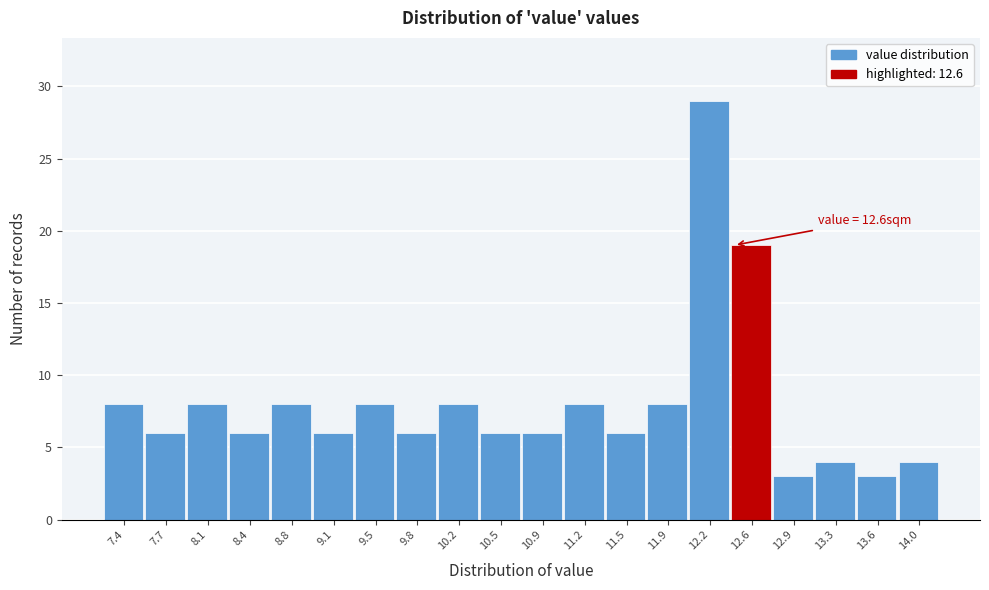

Reading left to right, list all the values displayed in this chart.

8	6	8	6	8	6	8	6	8	6	6	8	6	8	29	19	3	4	3	4